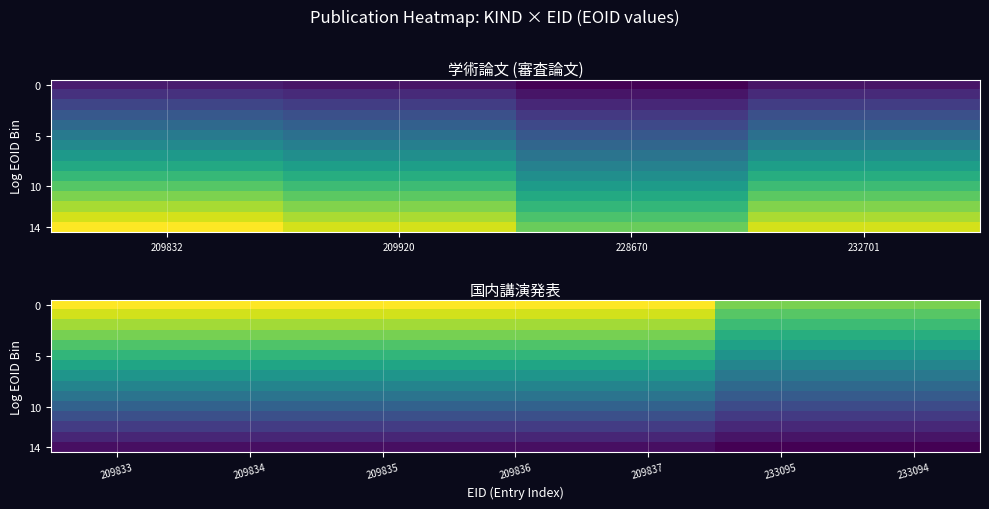

What is the total value across all series at 233094?

8099028.0